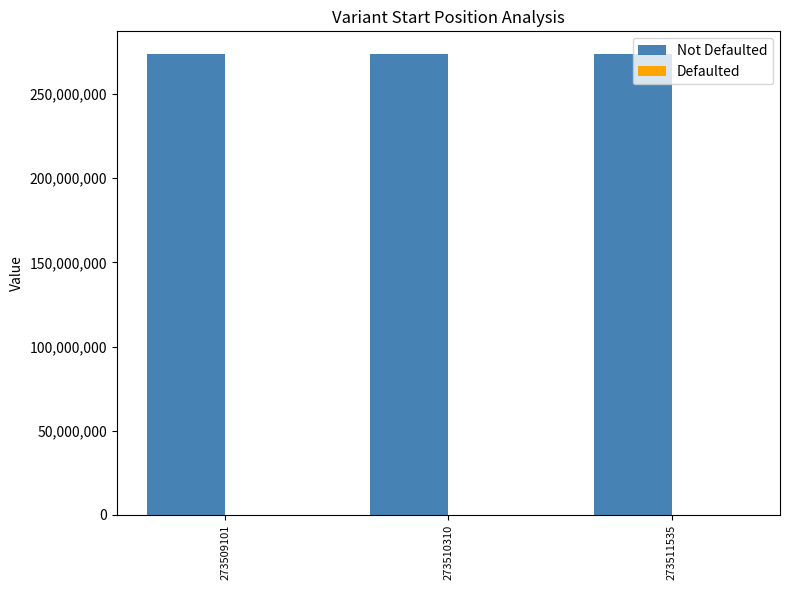

Are the bars horizontal?

No